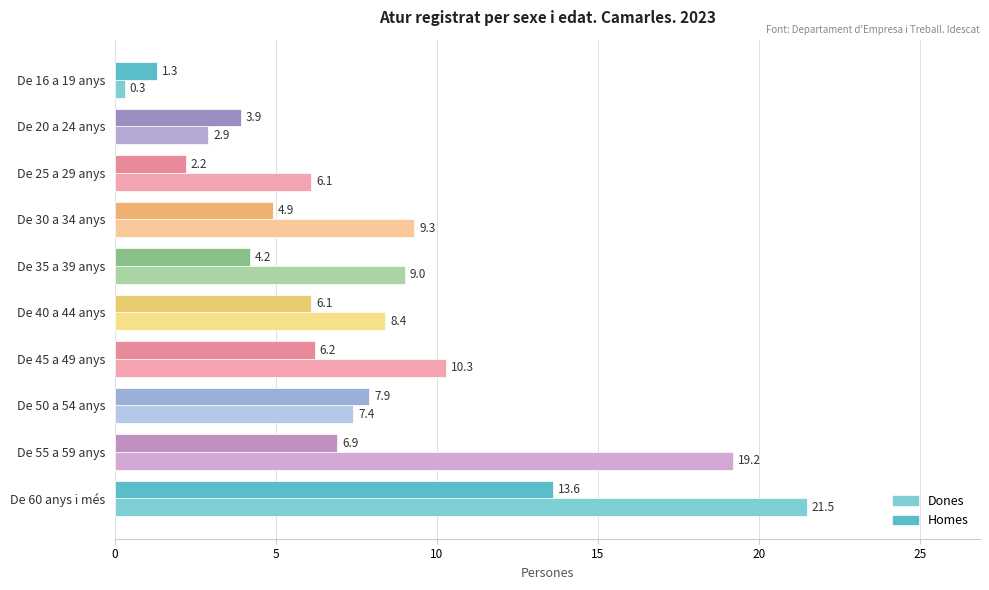

How many distinct data groups are displayed?

2